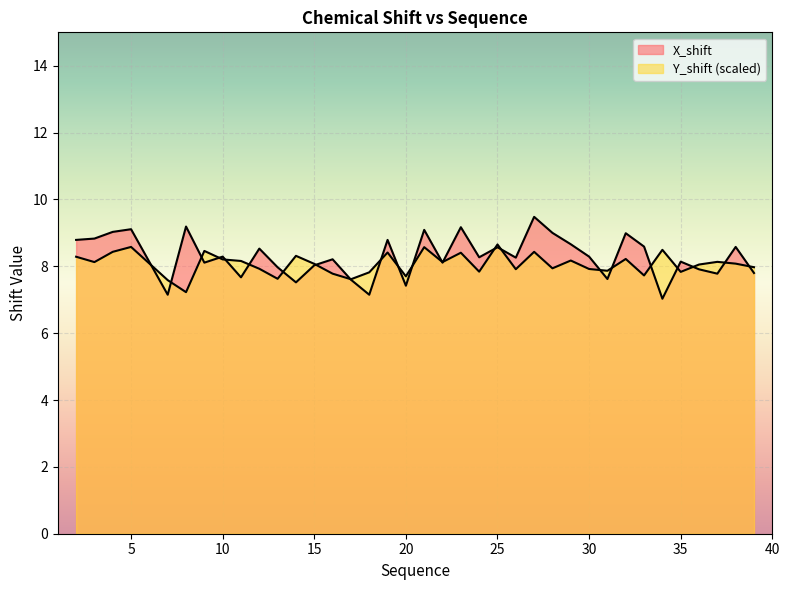

Read the Y_shift value at 34.

8.5